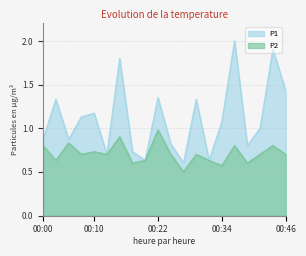

What is the value of the P2 point at the 3rd from the left?

0.8